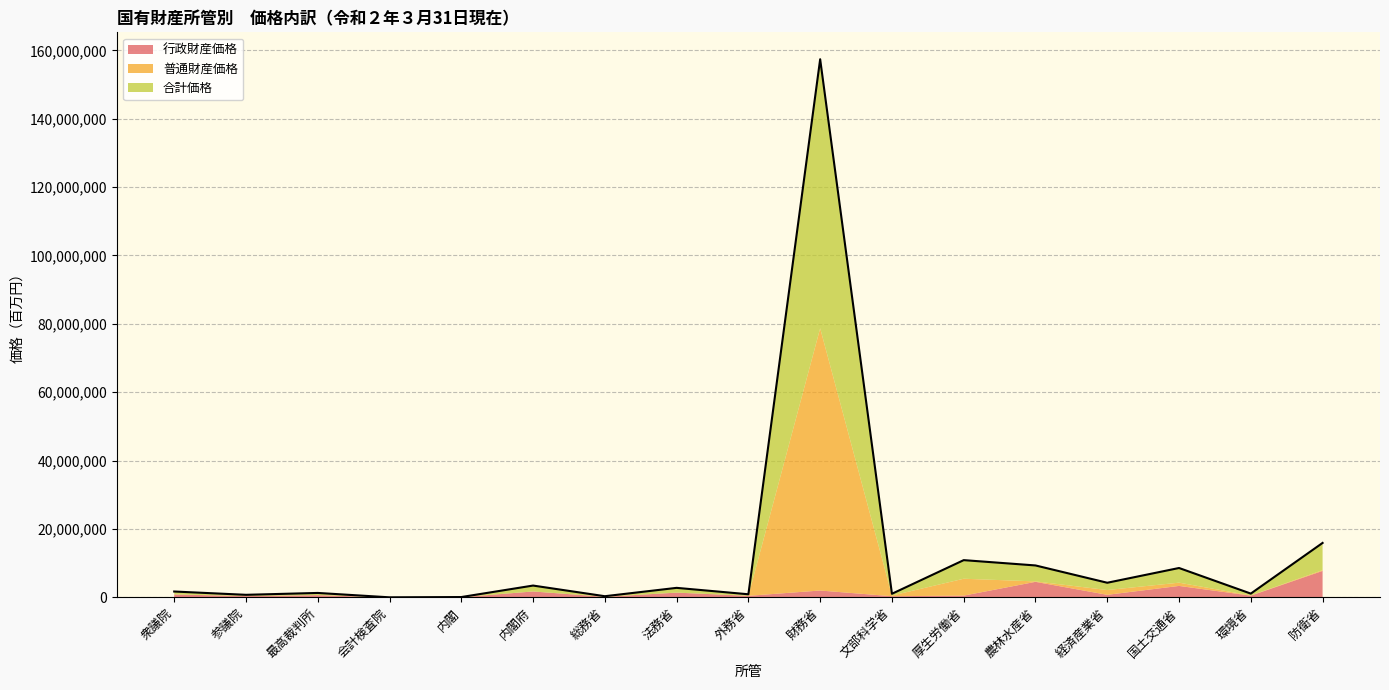

The value of 行政財産価格 at 参議院 is 589825. True or false?

False